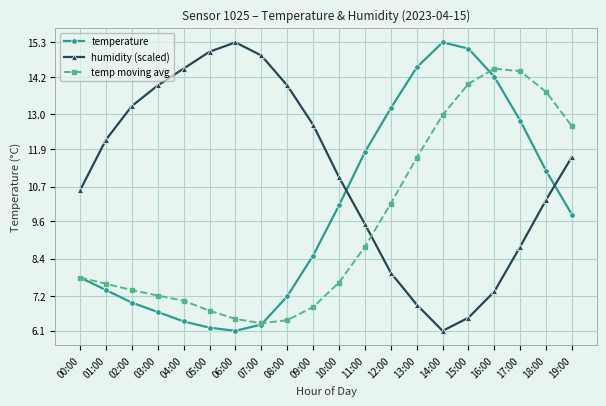

How many data points in temp moving avg are above 7?

15